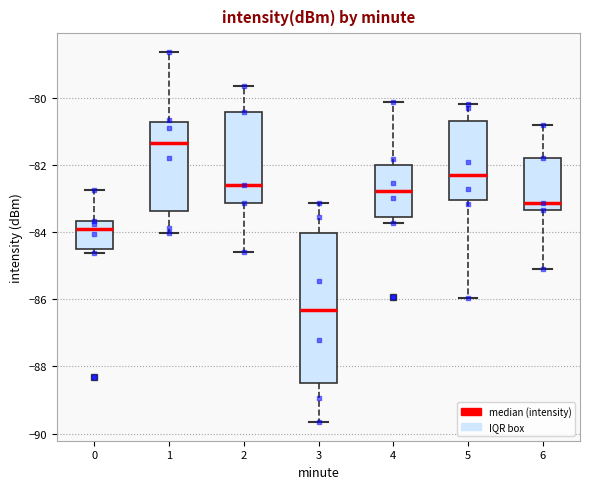

Reading left to right, transcribe this box plot: for each box, give where its median line is, the range the box spans, and where its two whiskers end, as read against the y-axis. The values are not printed on the chart, so give them approximately, as read against the axis.

0: median -84.0, box -84.4 to -83.6, whiskers -84.6 to -82.8
1: median -81.4, box -83.4 to -80.8, whiskers -84.0 to -78.6
2: median -82.6, box -83.2 to -80.4, whiskers -84.6 to -79.6
3: median -86.4, box -88.6 to -84.0, whiskers -89.6 to -83.2
4: median -82.8, box -83.6 to -82.0, whiskers -83.8 to -80.2
5: median -82.4, box -83.0 to -80.6, whiskers -86.0 to -80.2
6: median -83.2, box -83.4 to -81.8, whiskers -85.0 to -80.8